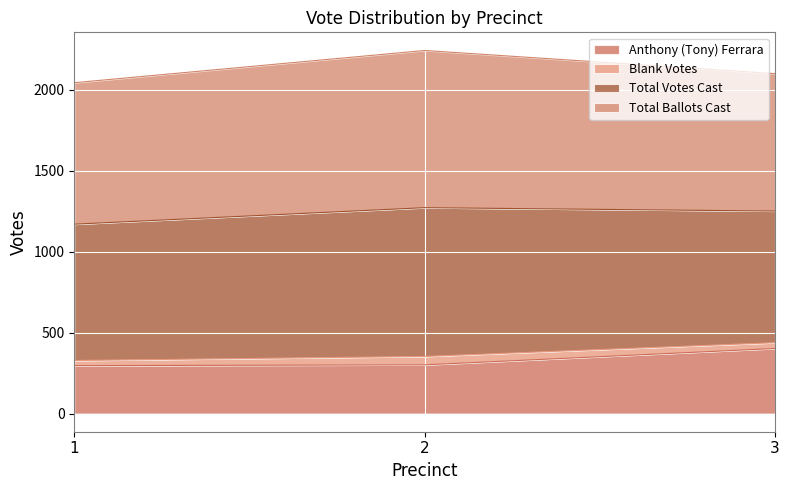

At how many categories does at least one series exceed 1396?

3